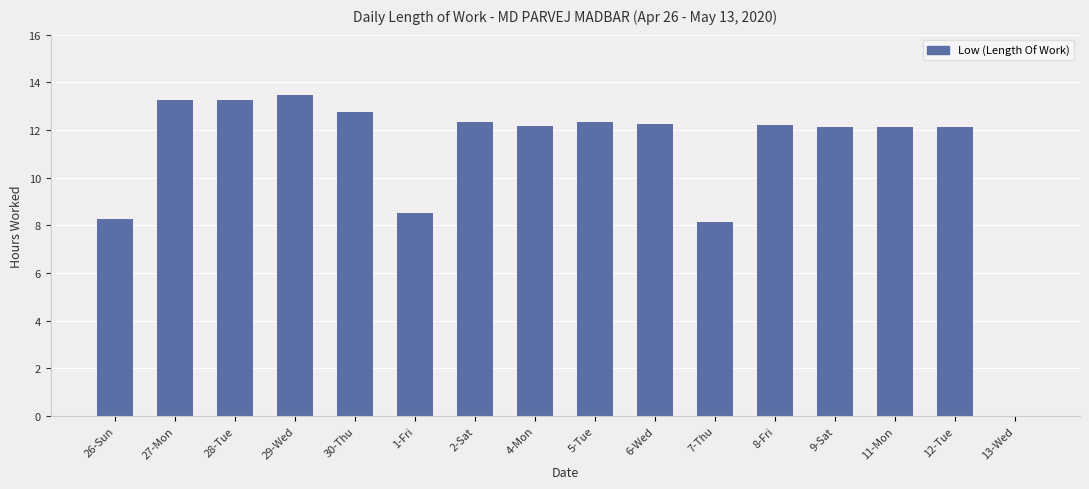

At which category does the chart reach its peak across all series?

29-Wed